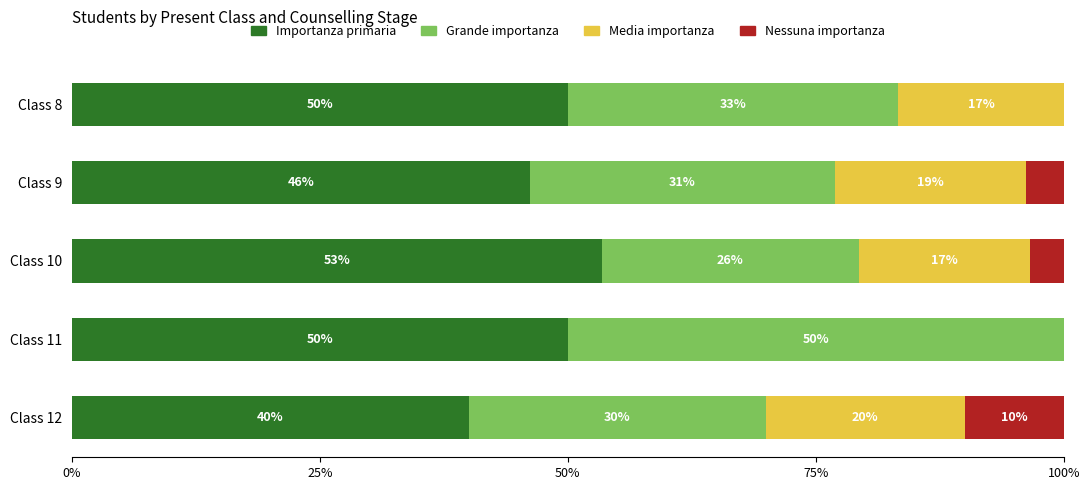

What is the total value across all series at Class 8?

100.0